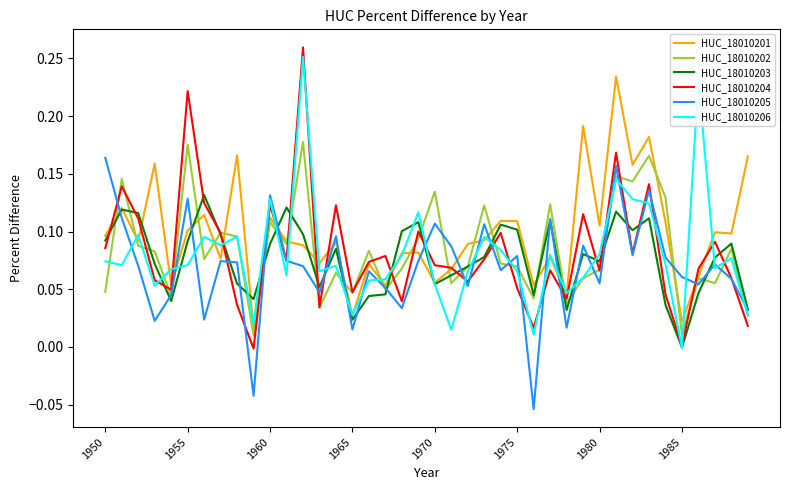

Which series has the largest range (max minus min)?

HUC_18010204